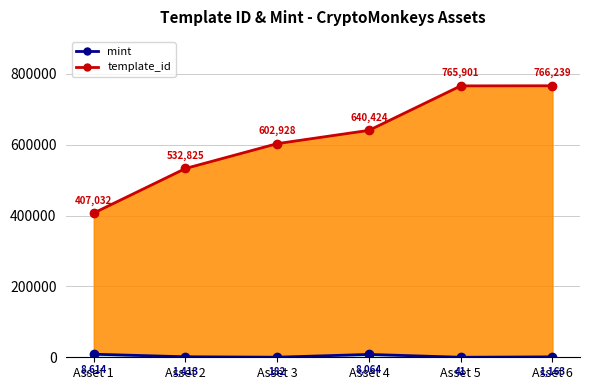

What is the difference between the maximum and second lowest values in the template_id series?

233414